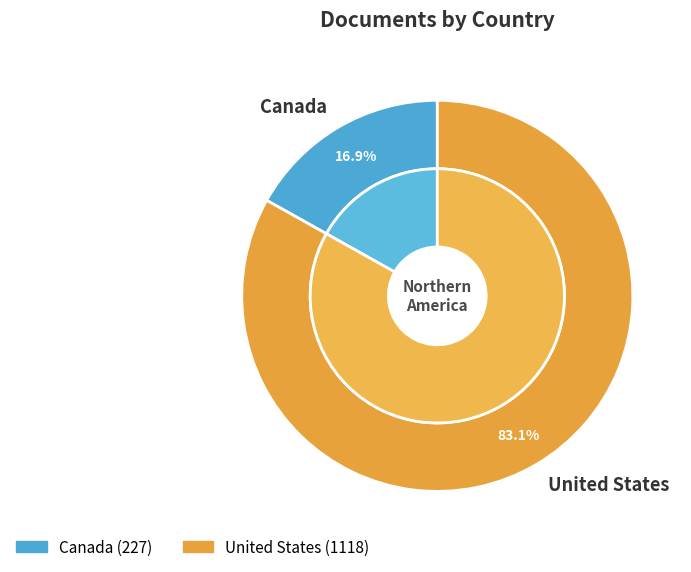

Which category has the smallest portion of the pie?

Canada